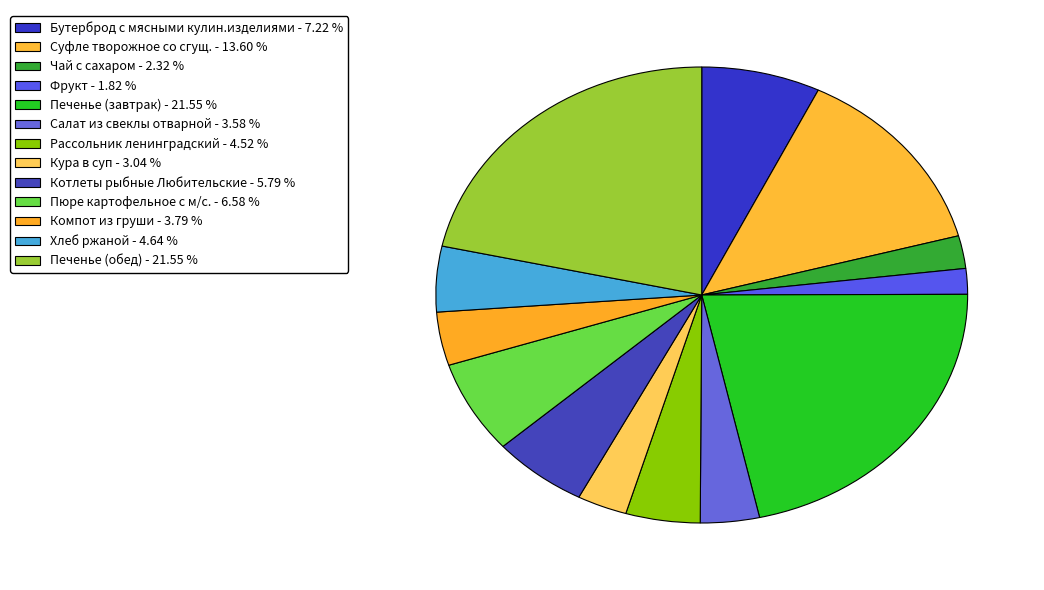

How many segments does this pie chart have?

13